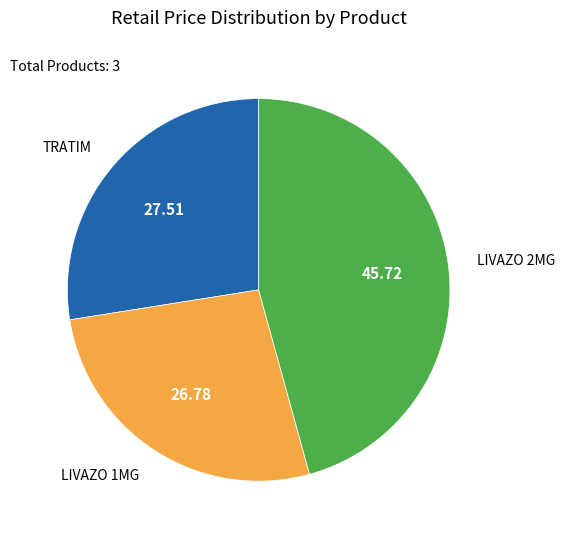

Does any single category account for the majority?

No